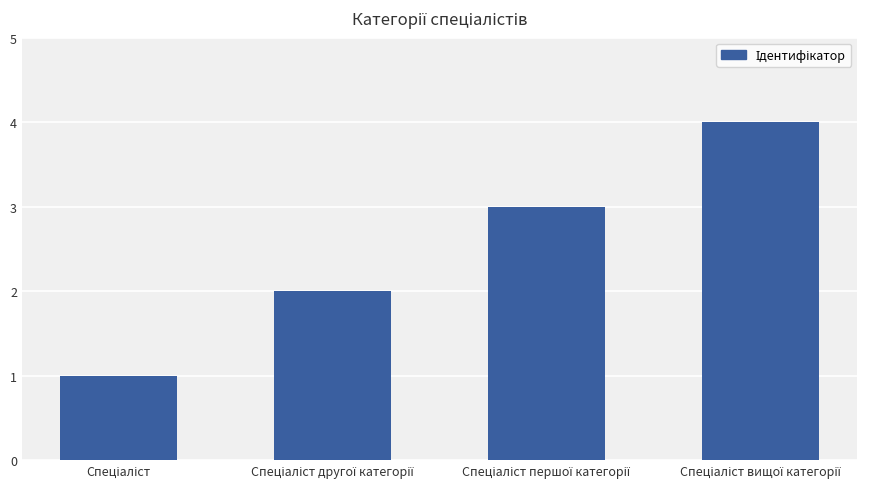

What is the difference between the maximum and second lowest values?

2